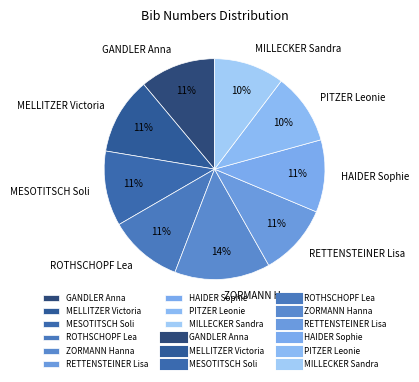

Is the sum of RETTENSTEINER Lisa and GANDLER Anna greater than half?

No